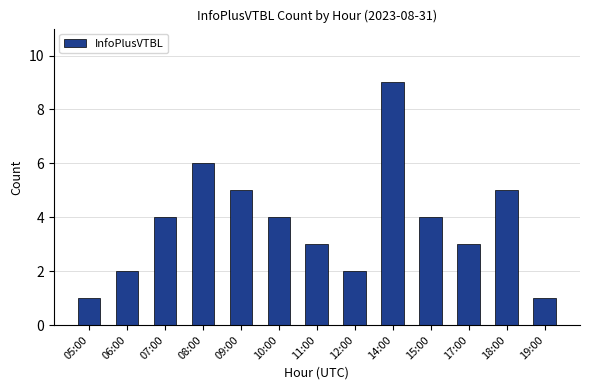

What is the minimum value shown in the chart?

1